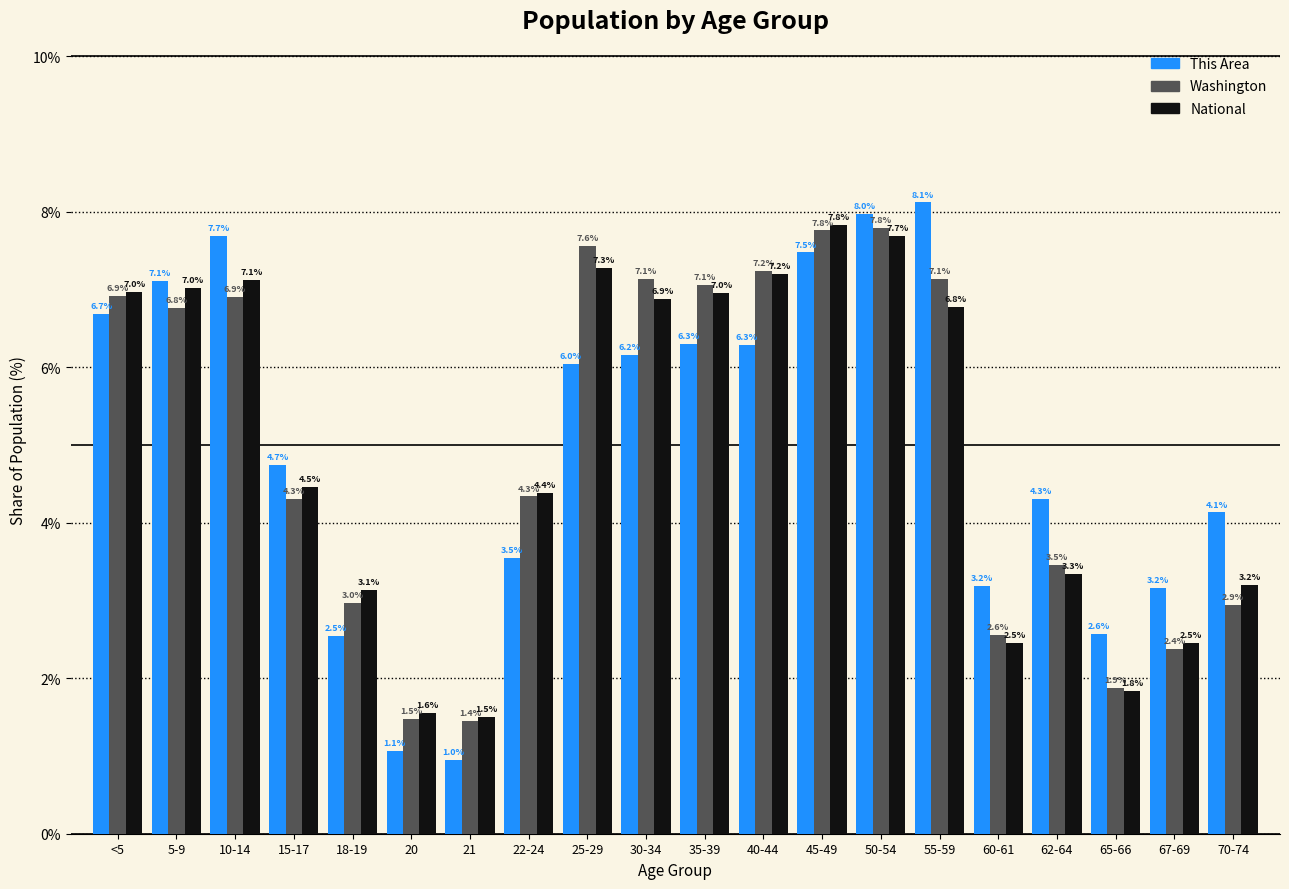

Reading left to right, what are all the values shown in this chart?

This Area: <5=6.7	5-9=7.1	10-14=7.7	15-17=4.7	18-19=2.5	20=1.1	21=1.0	22-24=3.5	25-29=6.0	30-34=6.2	35-39=6.3	40-44=6.3	45-49=7.5	50-54=8.0	55-59=8.1	60-61=3.2	62-64=4.3	65-66=2.6	67-69=3.2	70-74=4.1
Washington: <5=6.9	5-9=6.8	10-14=6.9	15-17=4.3	18-19=3.0	20=1.5	21=1.4	22-24=4.3	25-29=7.6	30-34=7.1	35-39=7.1	40-44=7.2	45-49=7.8	50-54=7.8	55-59=7.1	60-61=2.6	62-64=3.5	65-66=1.9	67-69=2.4	70-74=2.9
National: <5=7.0	5-9=7.0	10-14=7.1	15-17=4.5	18-19=3.1	20=1.6	21=1.5	22-24=4.4	25-29=7.3	30-34=6.9	35-39=7.0	40-44=7.2	45-49=7.8	50-54=7.7	55-59=6.8	60-61=2.5	62-64=3.3	65-66=1.8	67-69=2.5	70-74=3.2